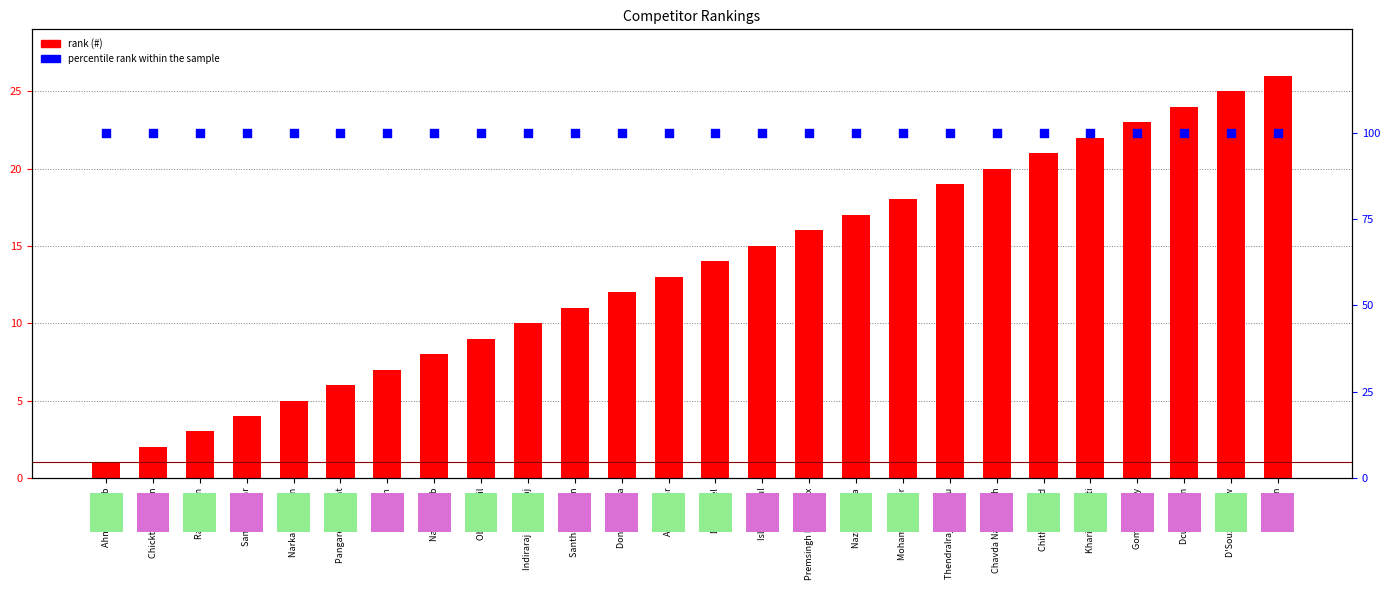

Which series has the largest total across all categories?

percentile rank within the sample